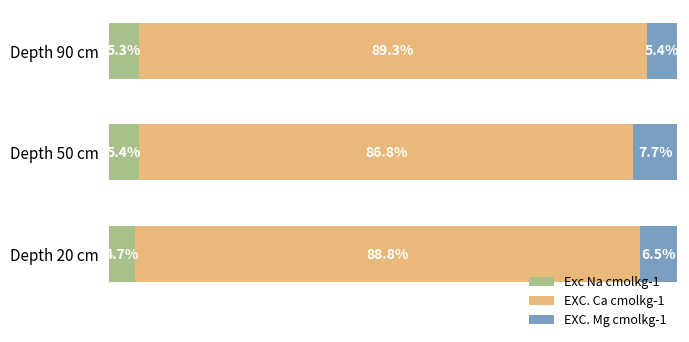

Which category has the lowest value in the Exc Na cmolkg-1 series?

Depth 20 cm